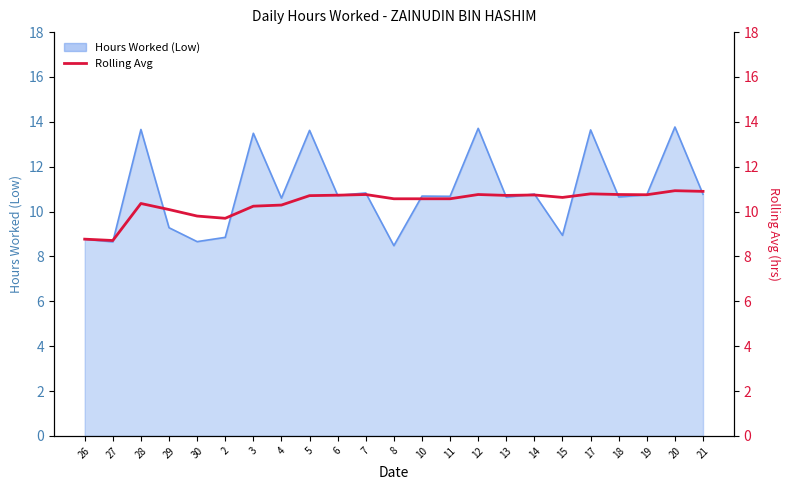

The chart shows a value of 10.6 at 8. True or false?

True